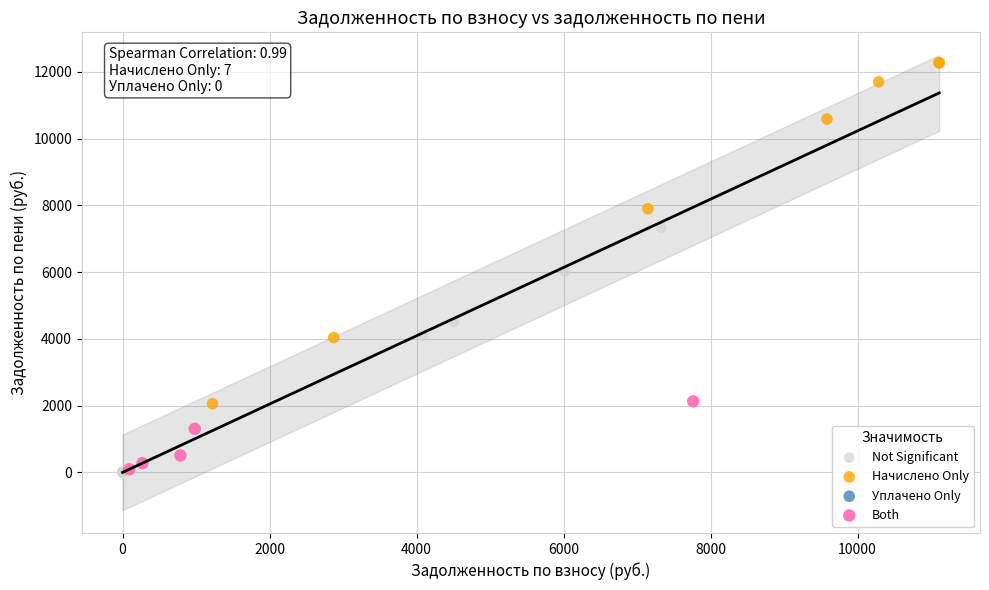

Which series has the widest spread of Y values?

Начислено Only